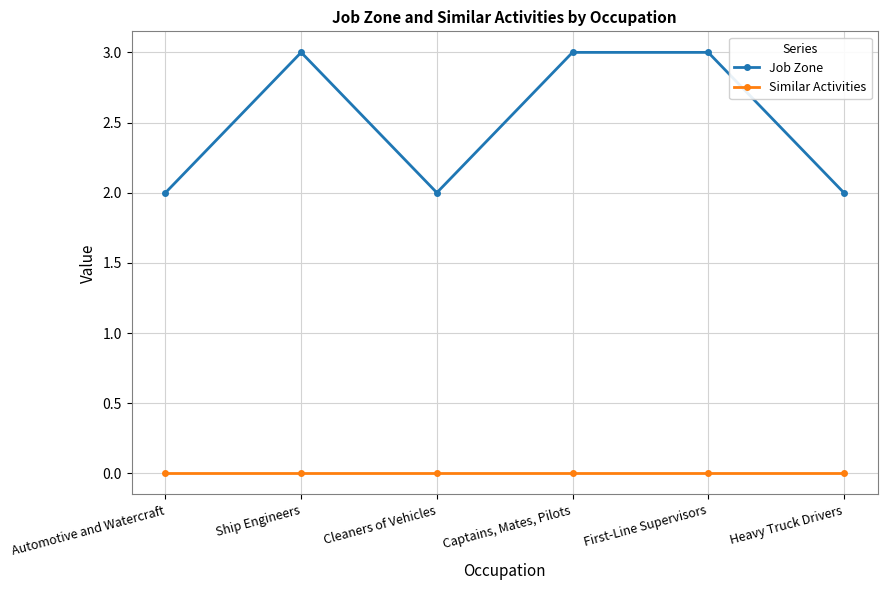

True or false: Similar Activities and Job Zone cross at least once.

False